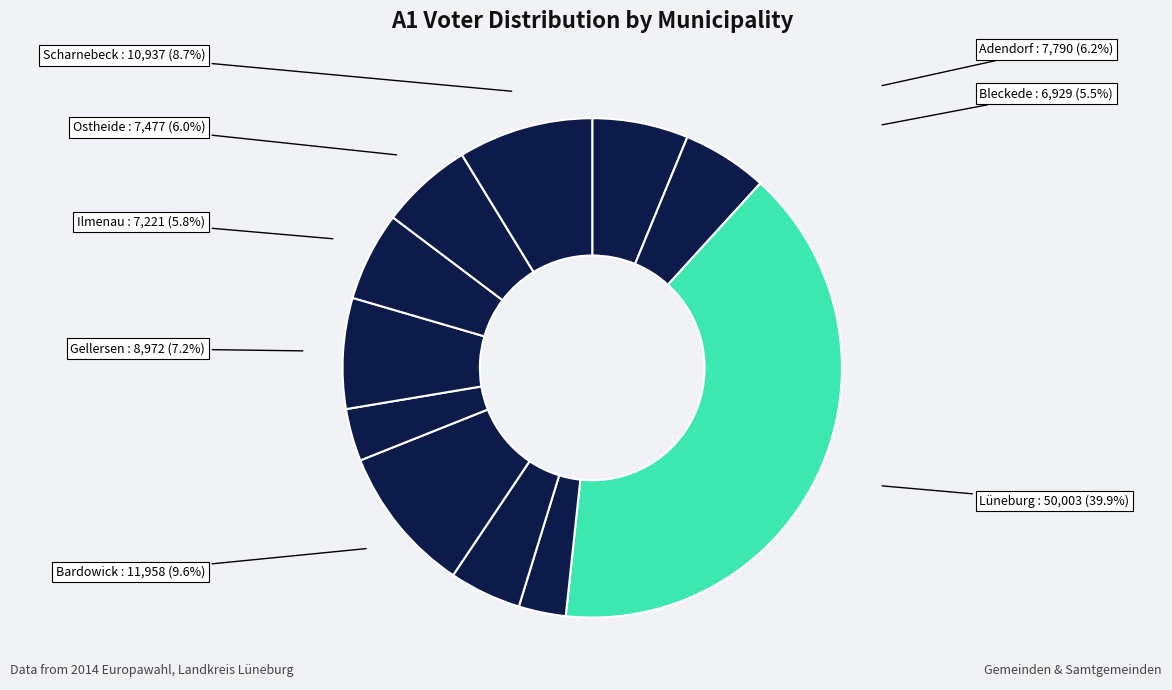

How many segments does this pie chart have?

11